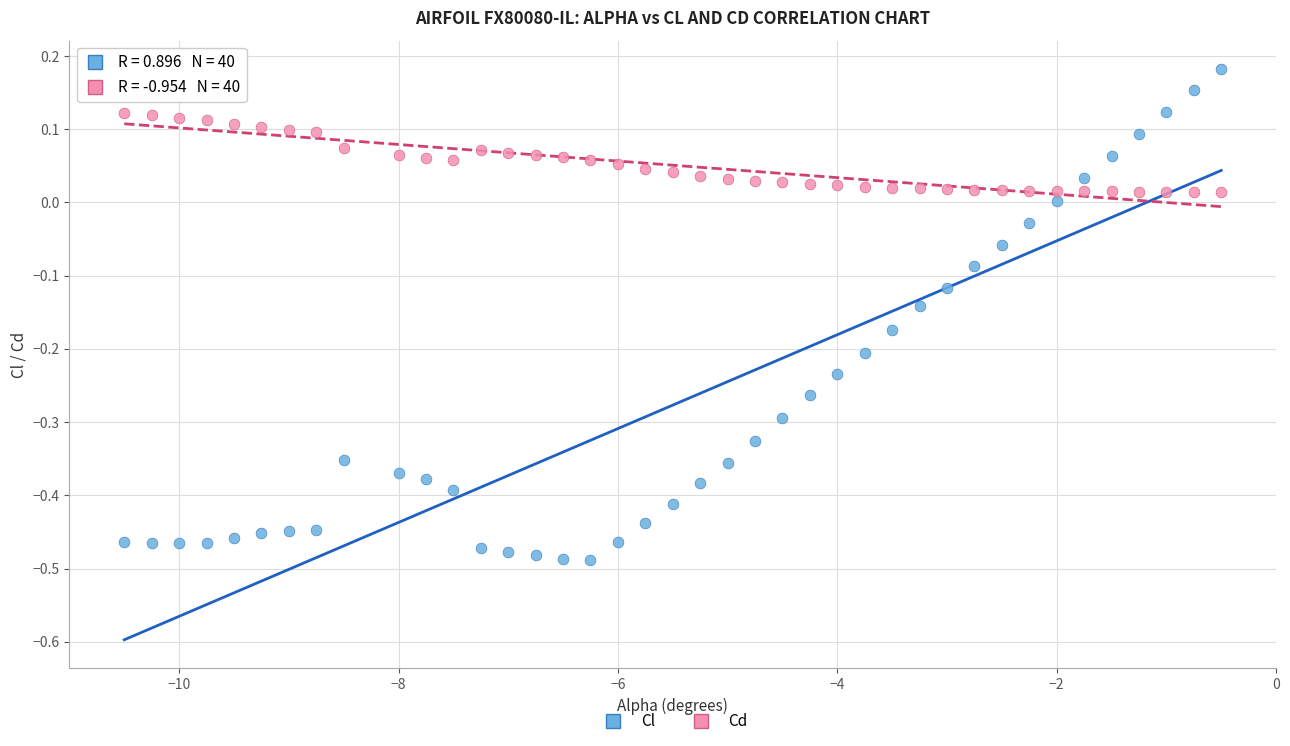

Across all data points, what is the range of X values (max minus min)?

10.0